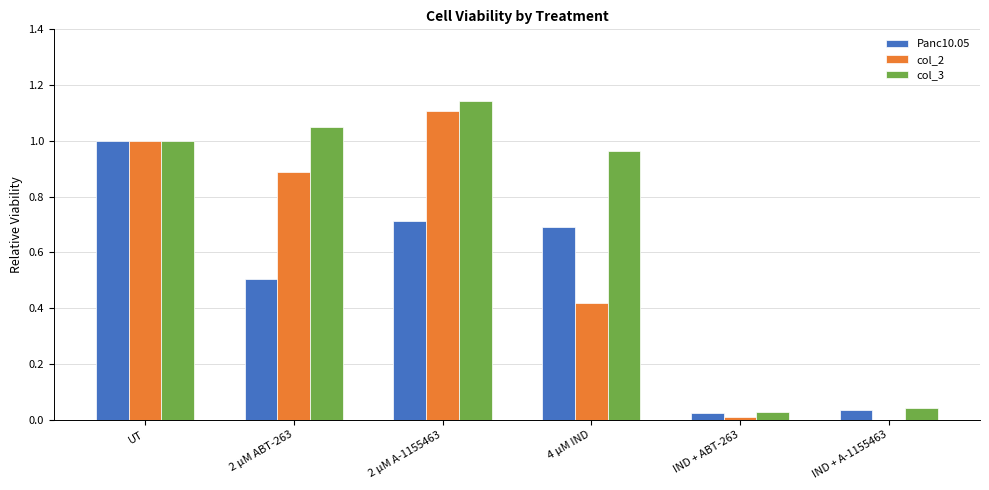

What is the sum of all col_2 values?

3.4